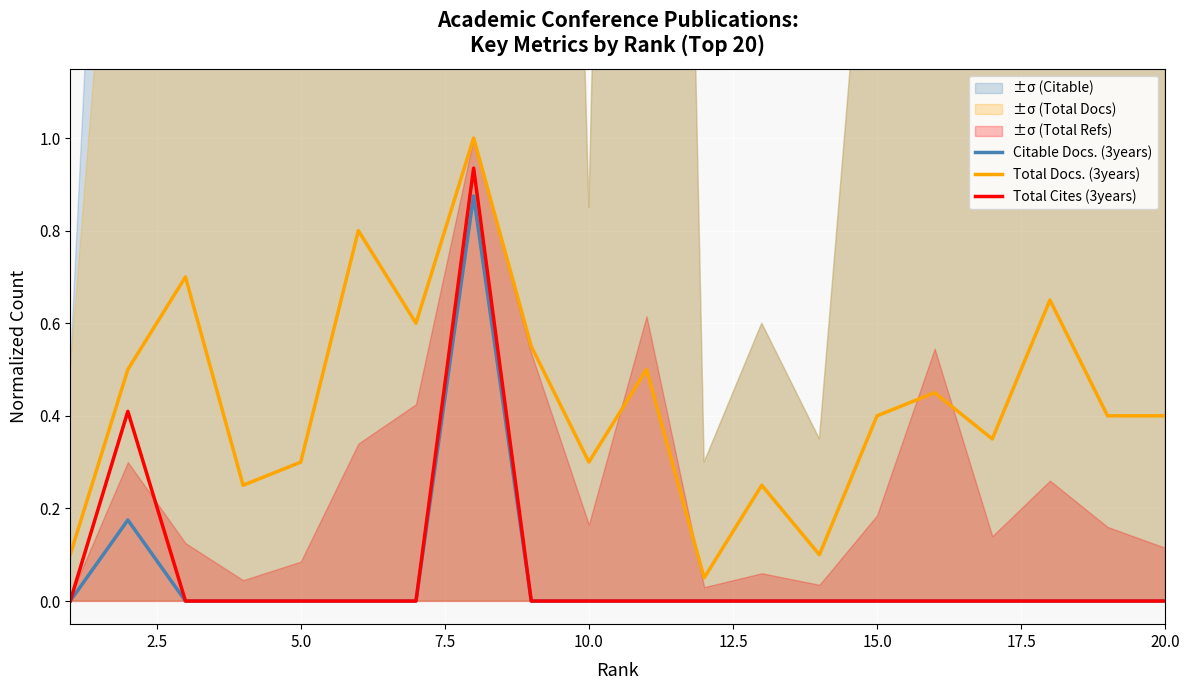

What are all the series names shown in the legend?

Citable Docs. (3years), Total Docs. (3years), Total Cites (3years)